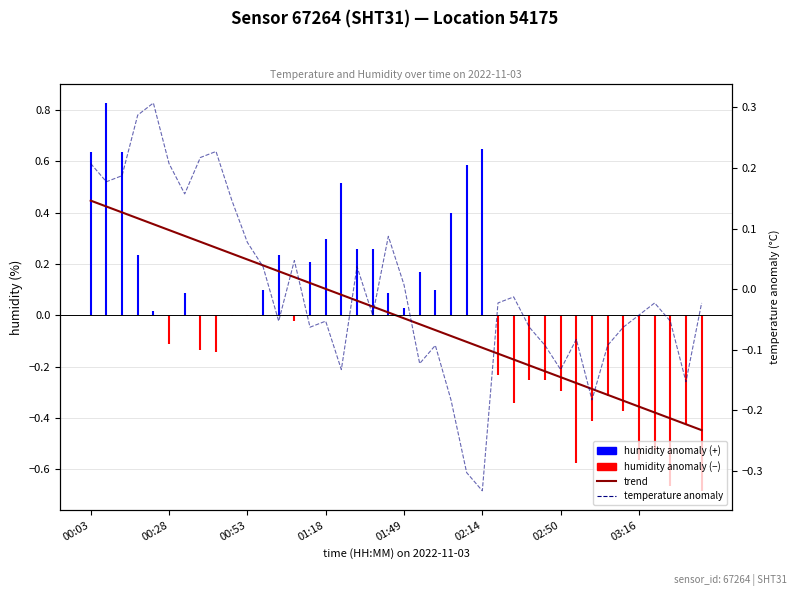

How many categories are shown in the chart?

40